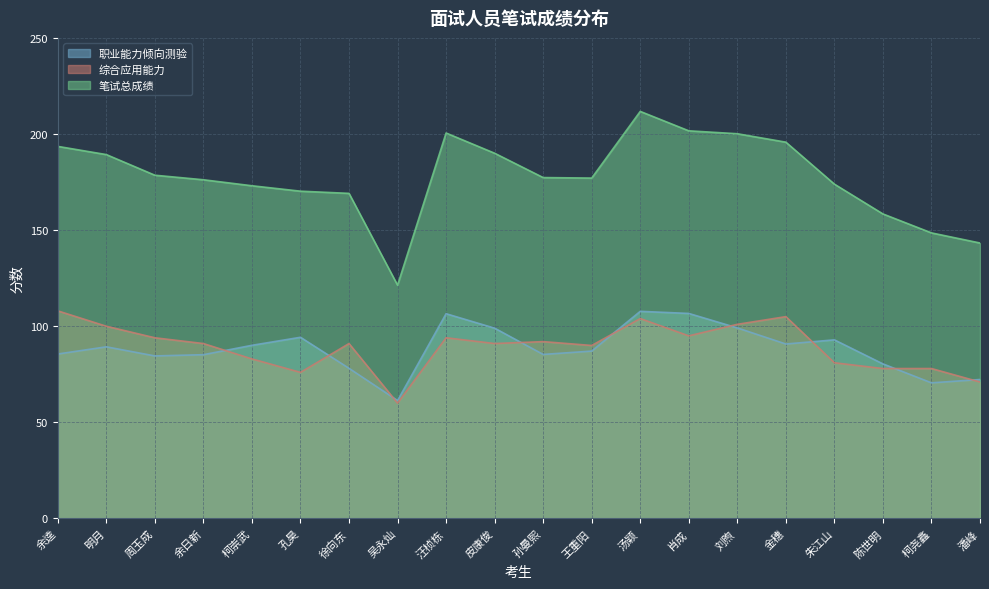

Read the 职业能力倾向测验 value at 汤颖.

107.8